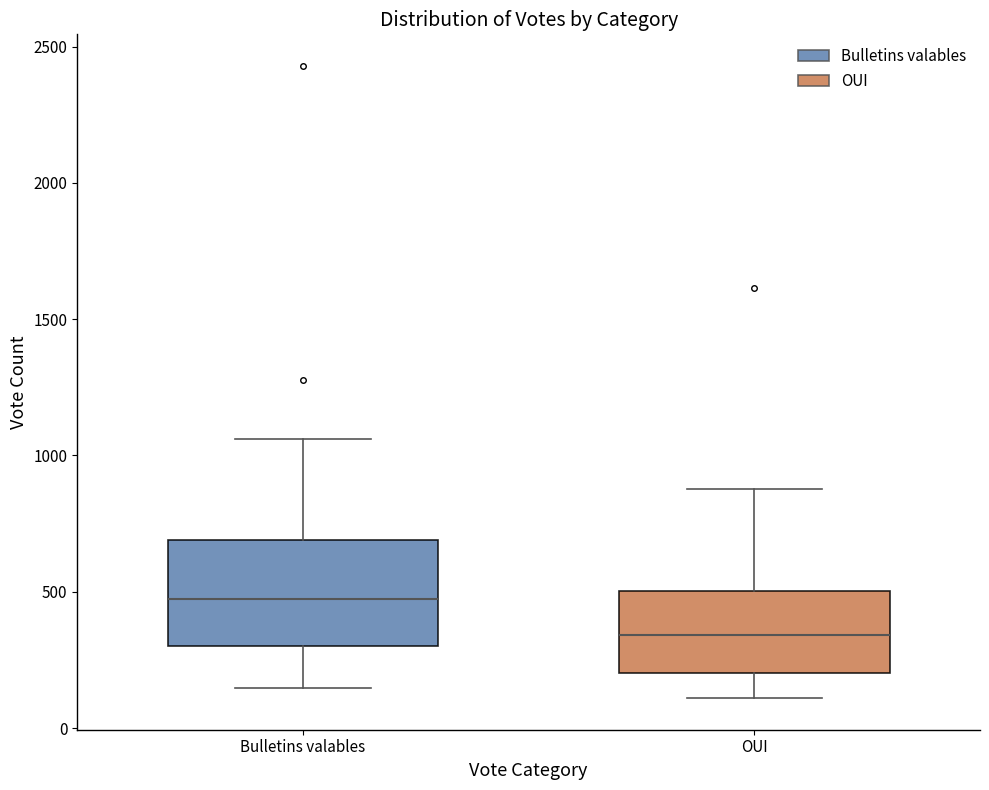

Reading left to right, transcribe this box plot: for each box, give where its median line is, the range the box spans, and where its two whiskers end, as read against the y-axis. The values are not printed on the chart, so give them approximately, as read against the axis.

Bulletins valables: median 450, box 300 to 700, whiskers 150 to 1050
OUI: median 350, box 200 to 500, whiskers 100 to 900